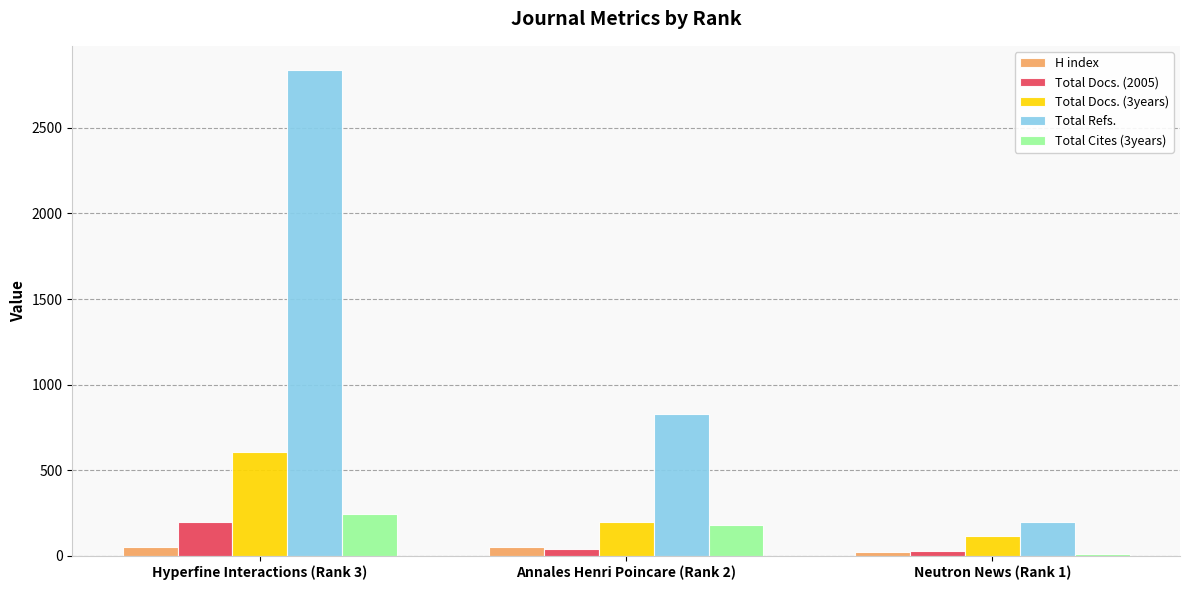

How many values in the H index series are below 49?

1